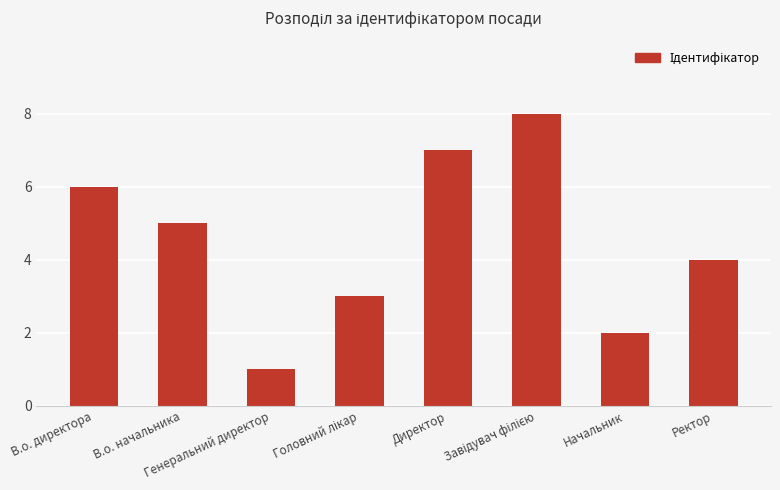

What is the greatest value displayed?

8